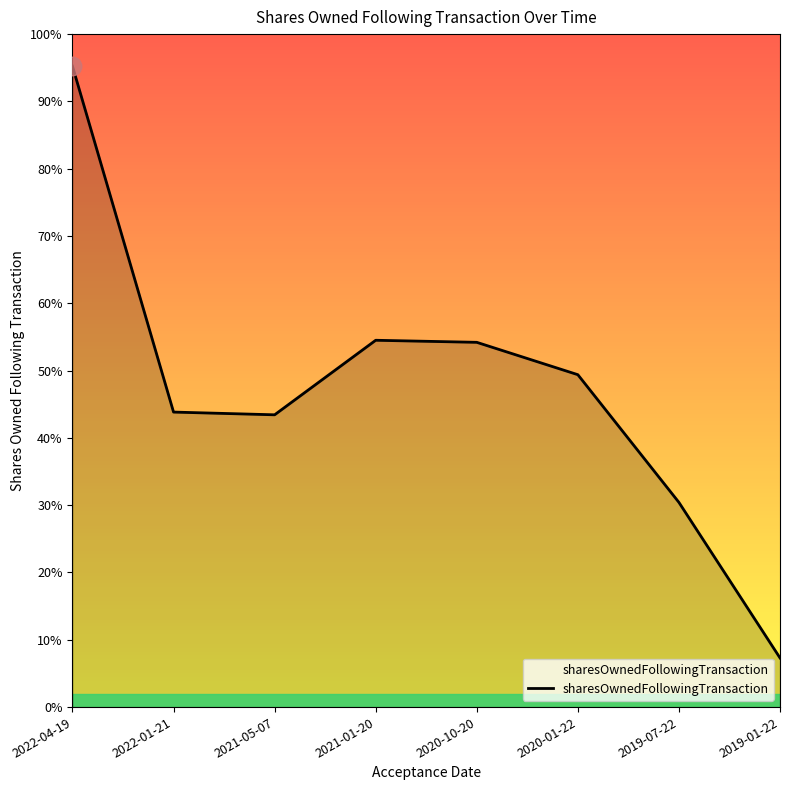

Which has a higher value, 2022-01-21 or 2019-01-22?

2022-01-21